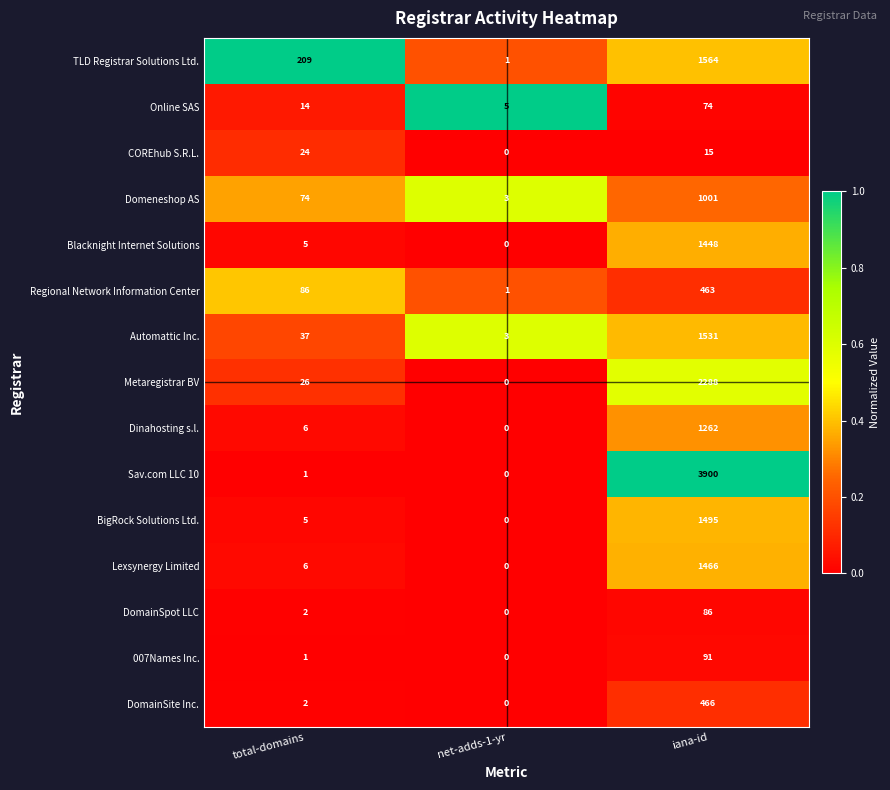

Is it true that Sav.com LLC 10 equals 3900 at iana-id?

True